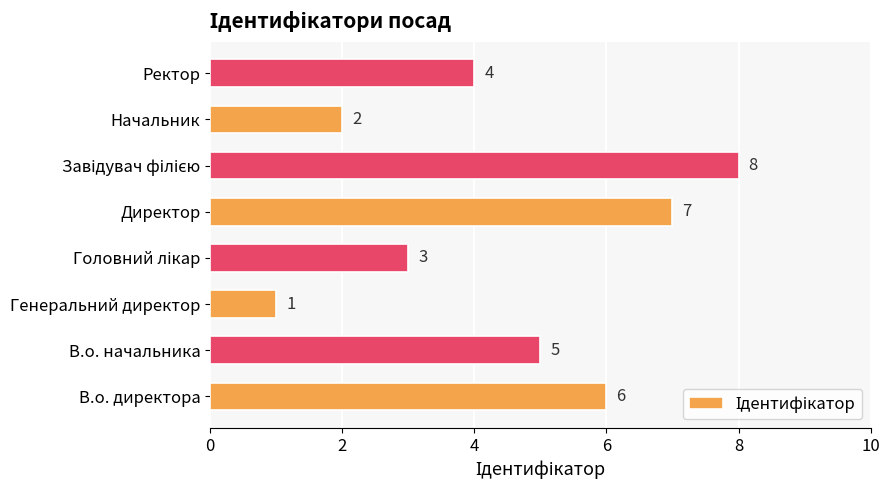

Count the number of categories in the chart.

8